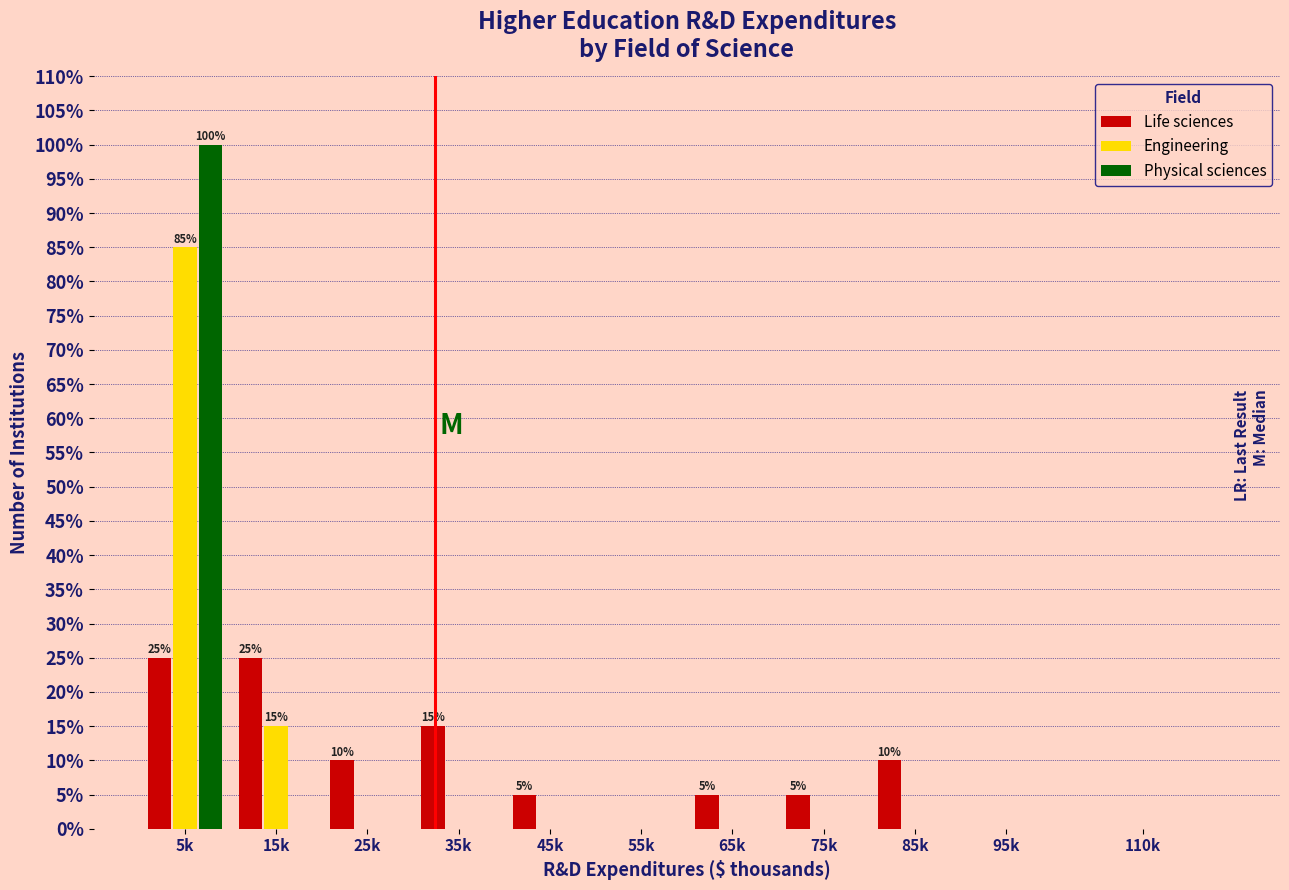

What are all the series names shown in the legend?

Life sciences, Engineering, Physical sciences